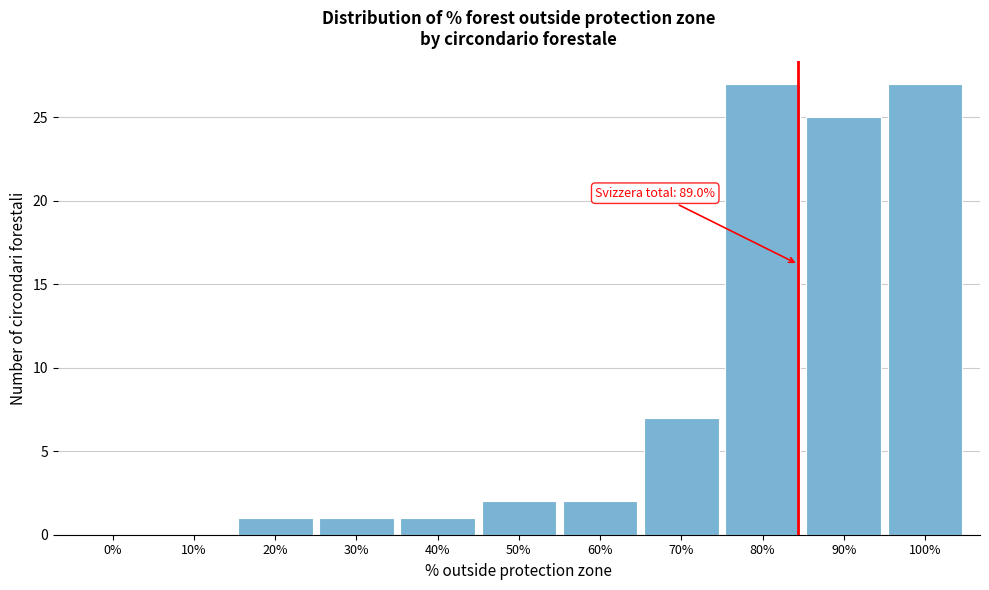

Reading left to right, transcribe all the data shown in this chart.

0%=0	10%=0	20%=1	30%=1	40%=1	50%=2	60%=2	70%=7	80%=27	90%=25	100%=27